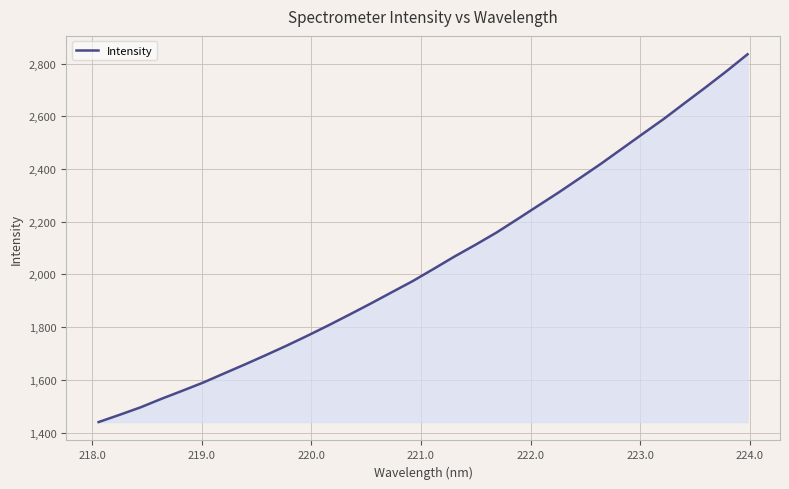

What is the difference between the maximum and minimum values?

1395.5